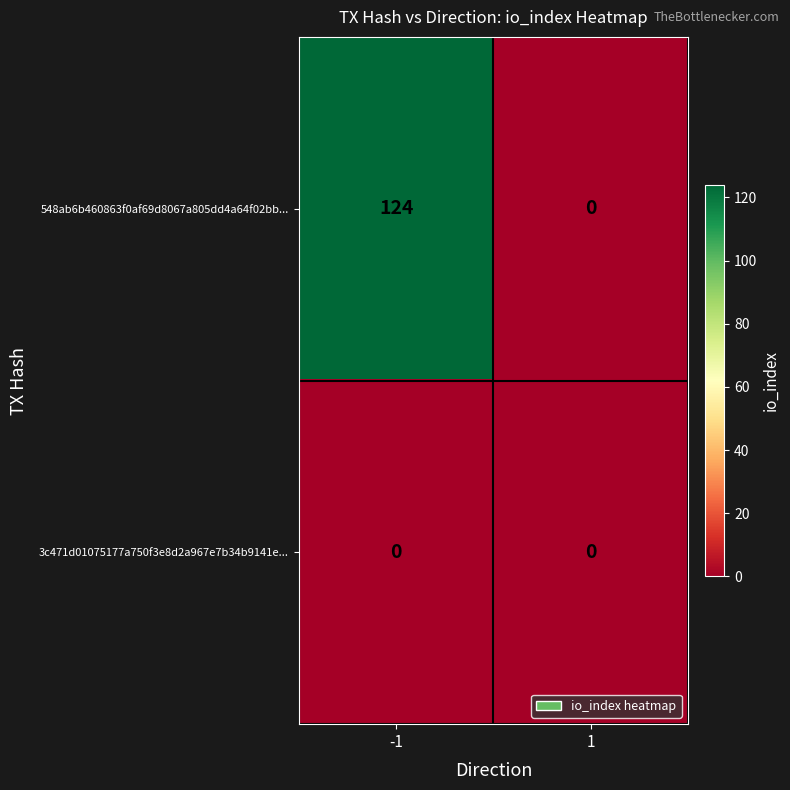

The value of 548ab6b460863f0af69d8067a805dd4a64f02bb... at -1 is 196. True or false?

False